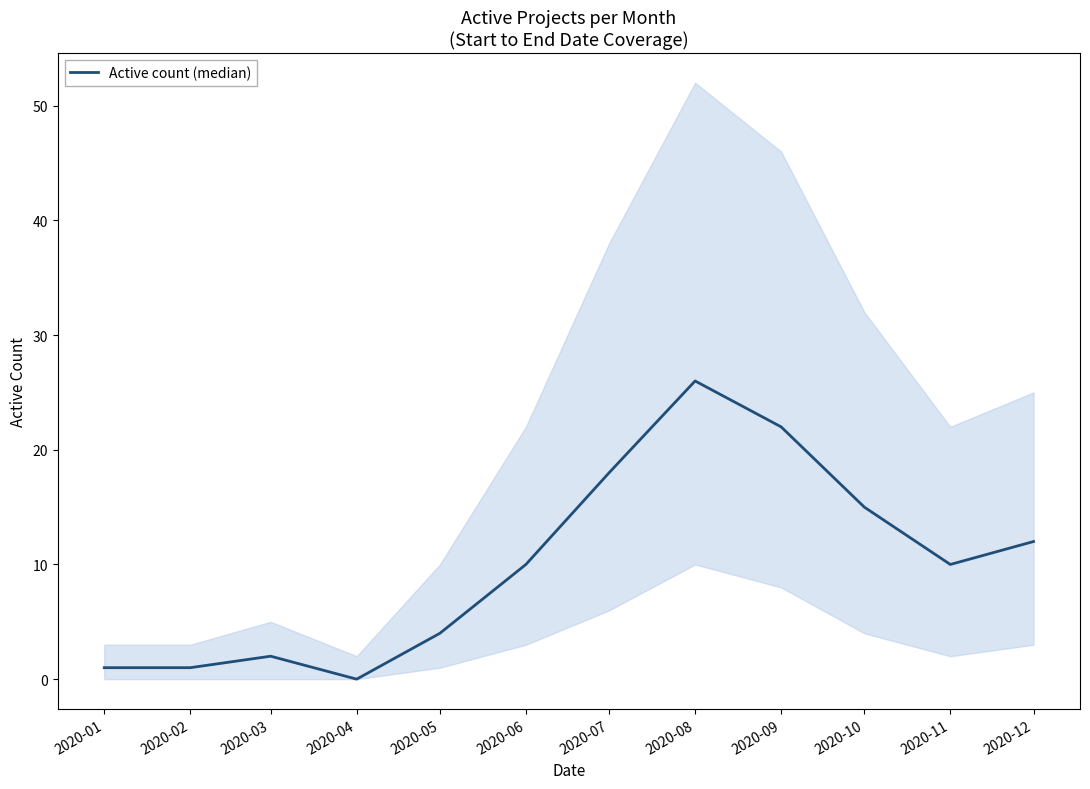

What is the value of the 9th point from the left?

22